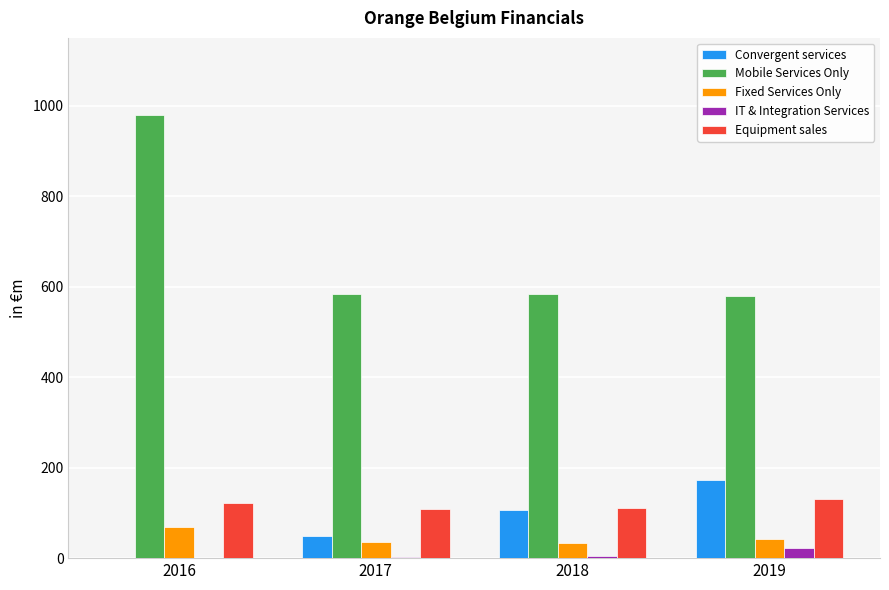

Are the bars horizontal?

No